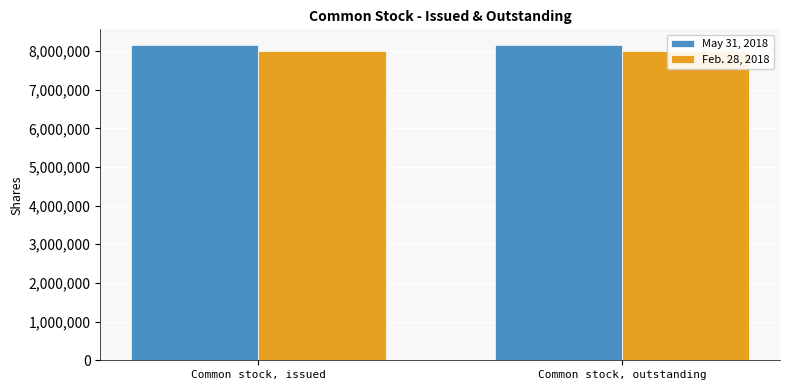

What are all the series names shown in the legend?

May 31, 2018, Feb. 28, 2018